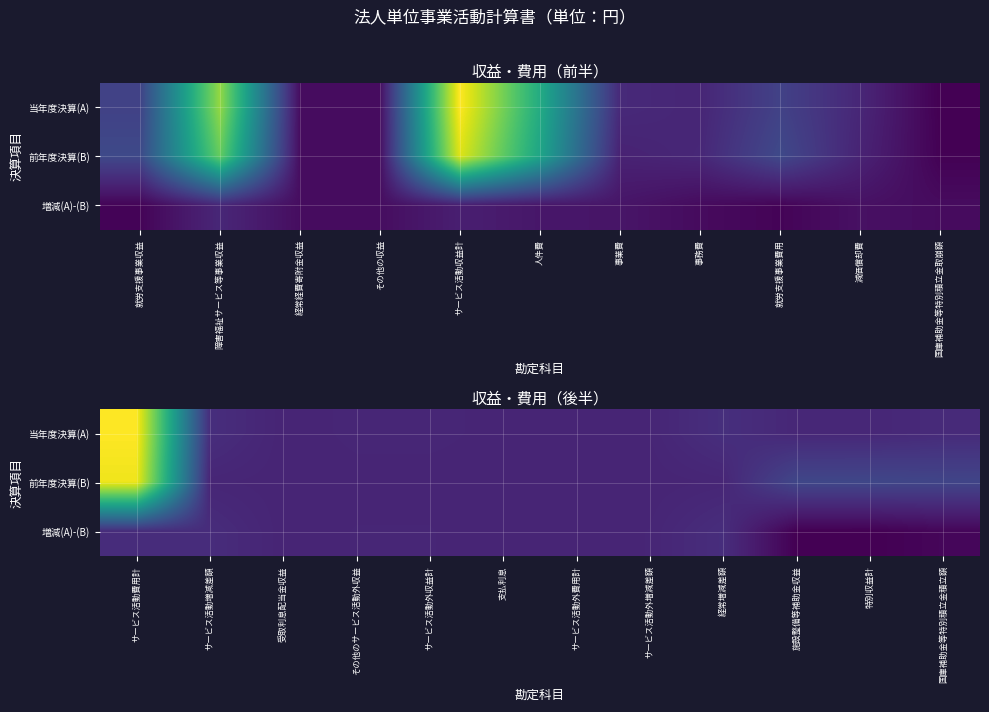

The 増減(A)-(B) series shows -89 at 受取利息配当金収益. True or false?

False